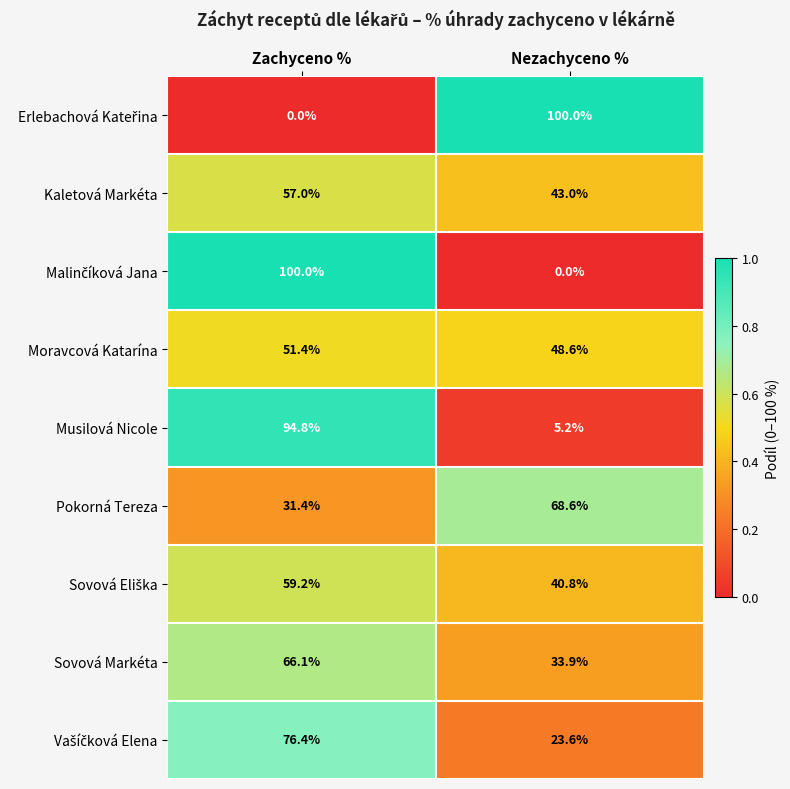

What is the lowest value of the Musilová Nicole series?

5.2